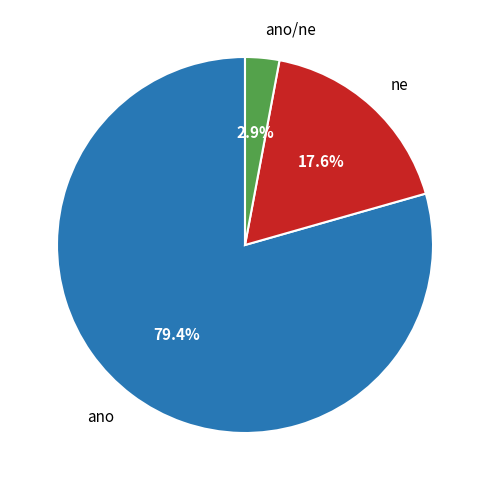

Which category accounts for the majority?

ano